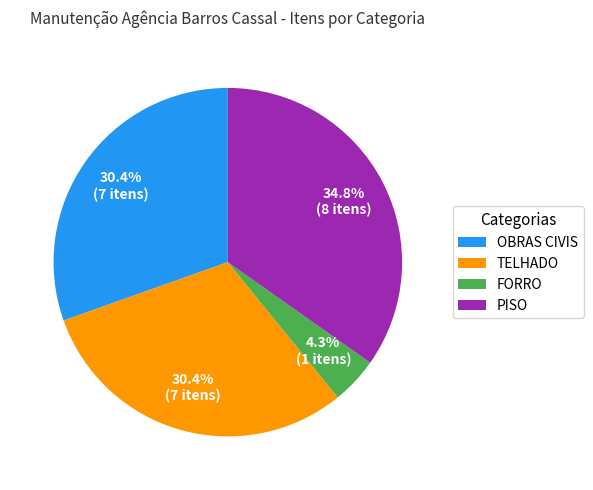

What percentage do TELHADO and OBRAS CIVIS together represent?

60.9%